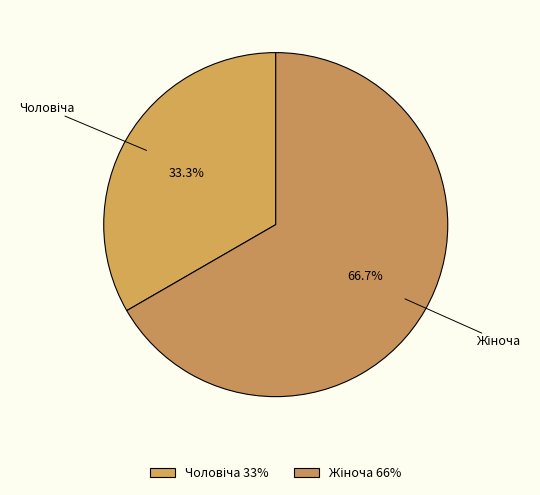

What percentage is the Жіноча slice, to the nearest percent?

67%